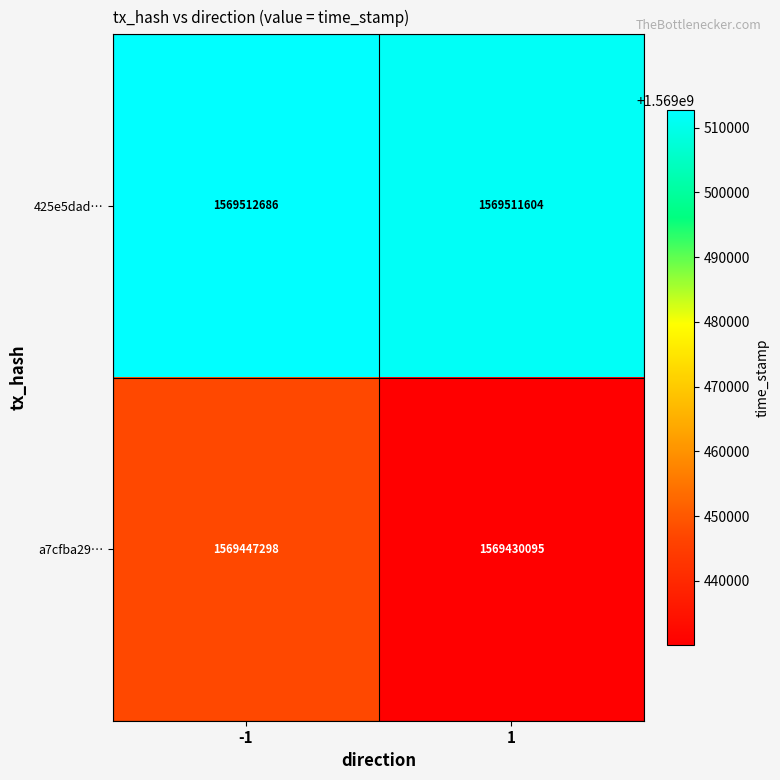

Which series has the largest total across all categories?

425e5dad…